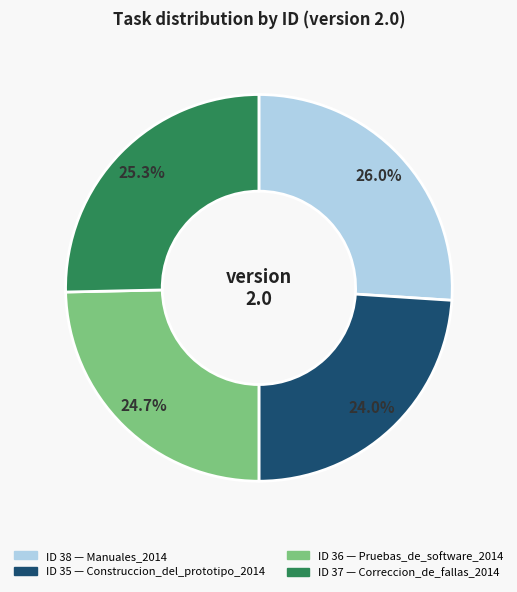

Does any single category account for the majority?

No